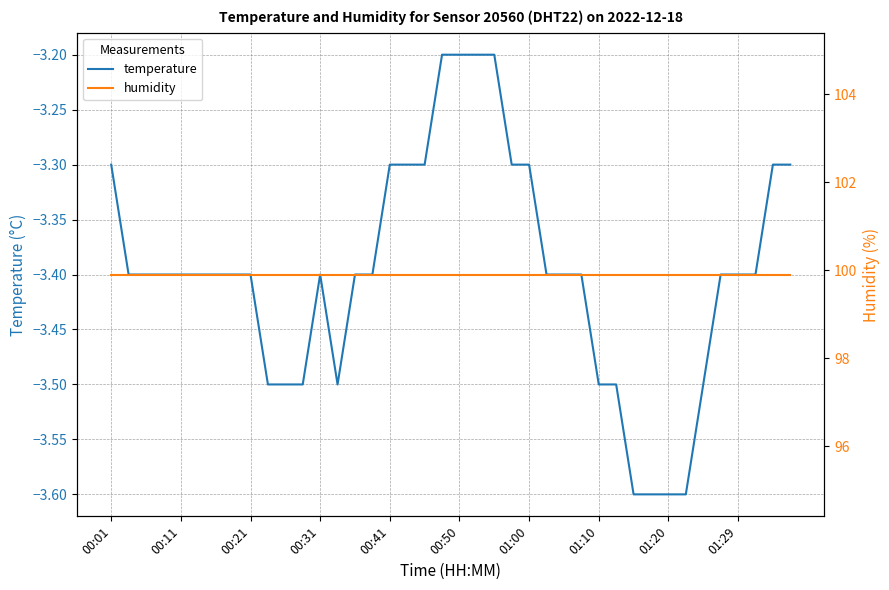

The temperature series shows -3.3 at 01:00. True or false?

True